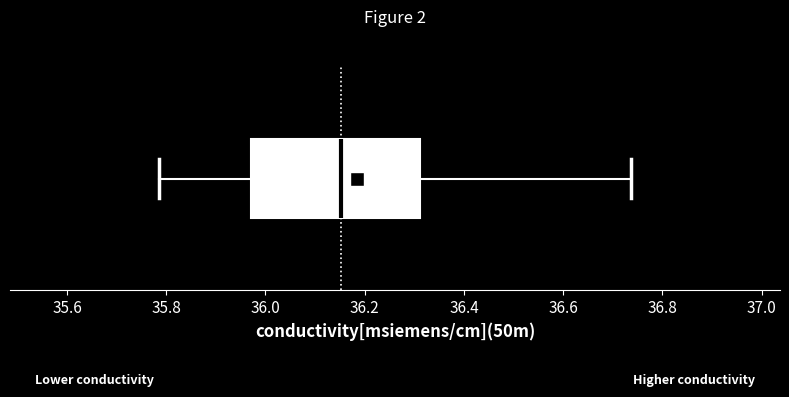

Where does the median line of the box sit on the x-axis? The values are not printed on the chart, so give them approximately, as read against the axis.

36.16